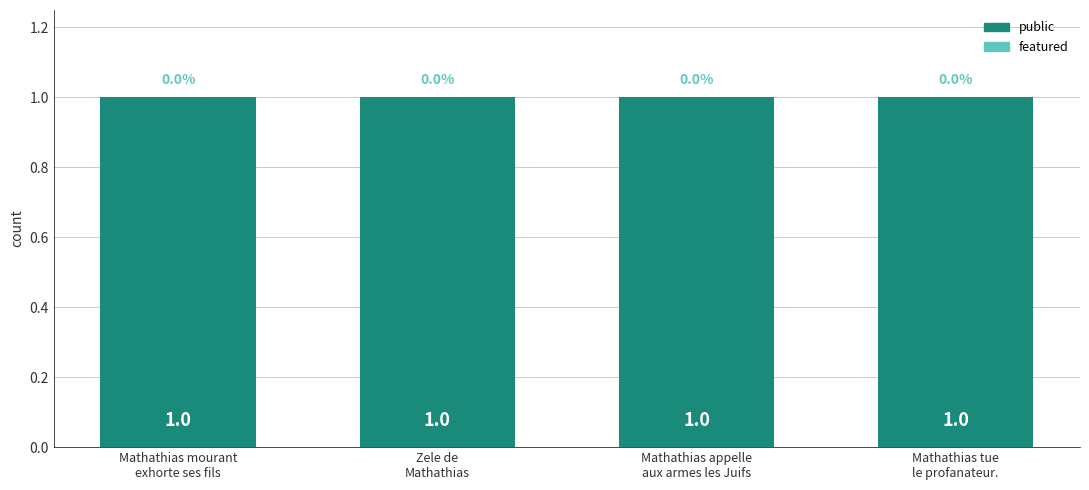

What is the lowest value of the public series?

1